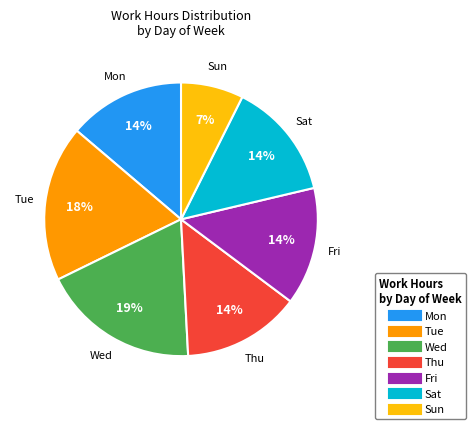

Which slice is the smallest?

Sun